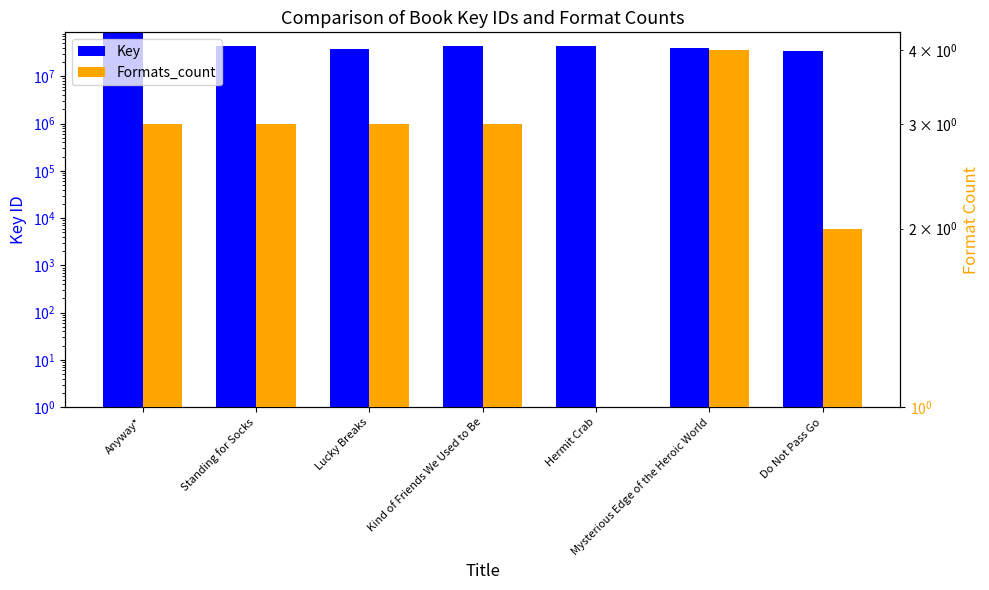

Which series has the widest spread of values?

Key